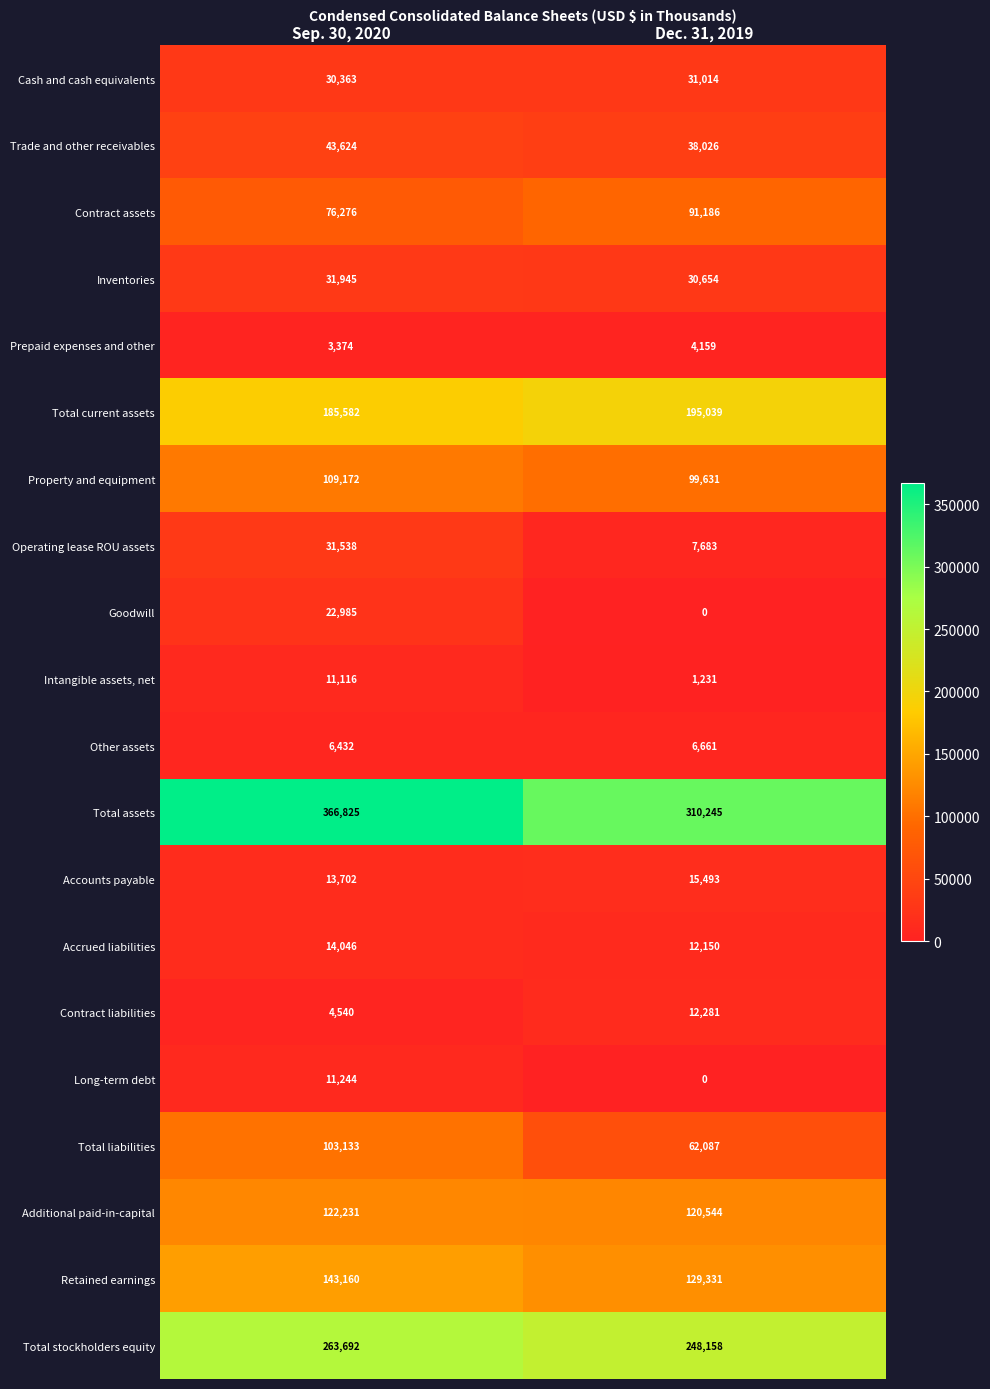

What is the spread (max minus min) of values at Dec. 31, 2019?

310245